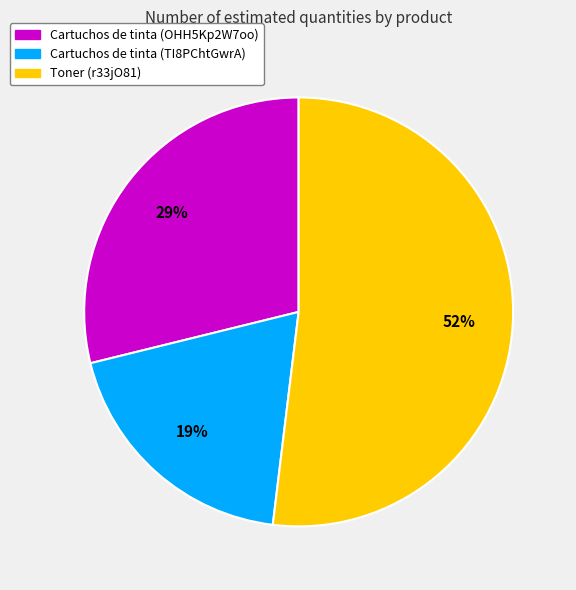

To the nearest percent, what is the difference between the largest and smallest slice percentages?

33%